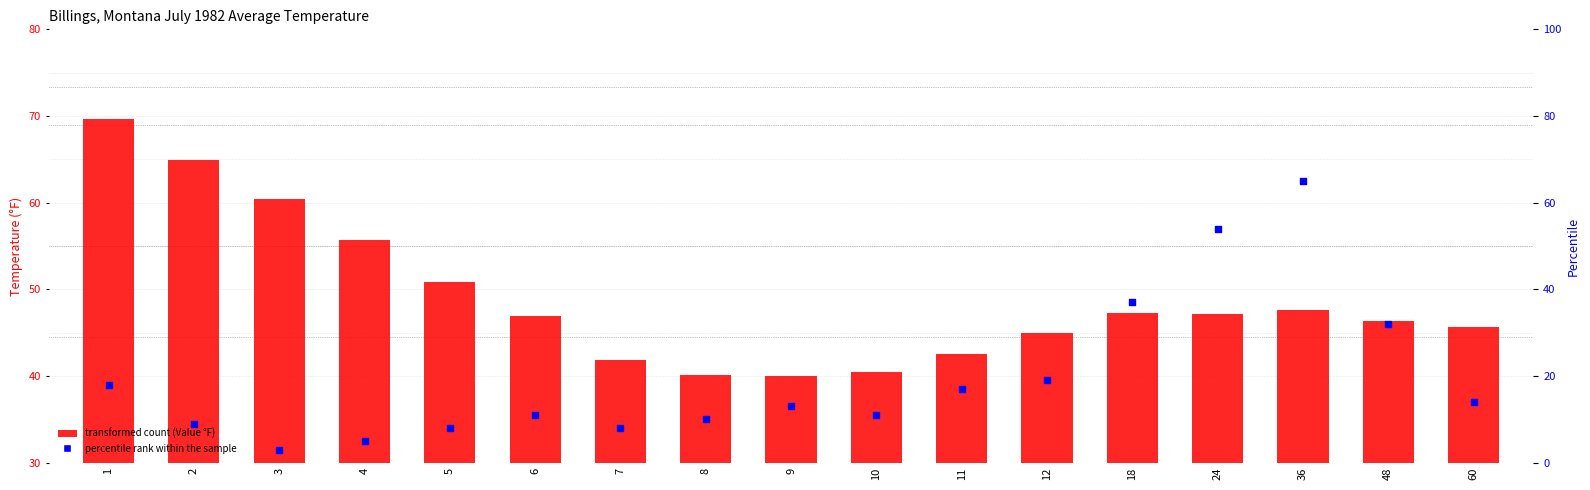

Which series has the largest total across all categories?

Value (°F)